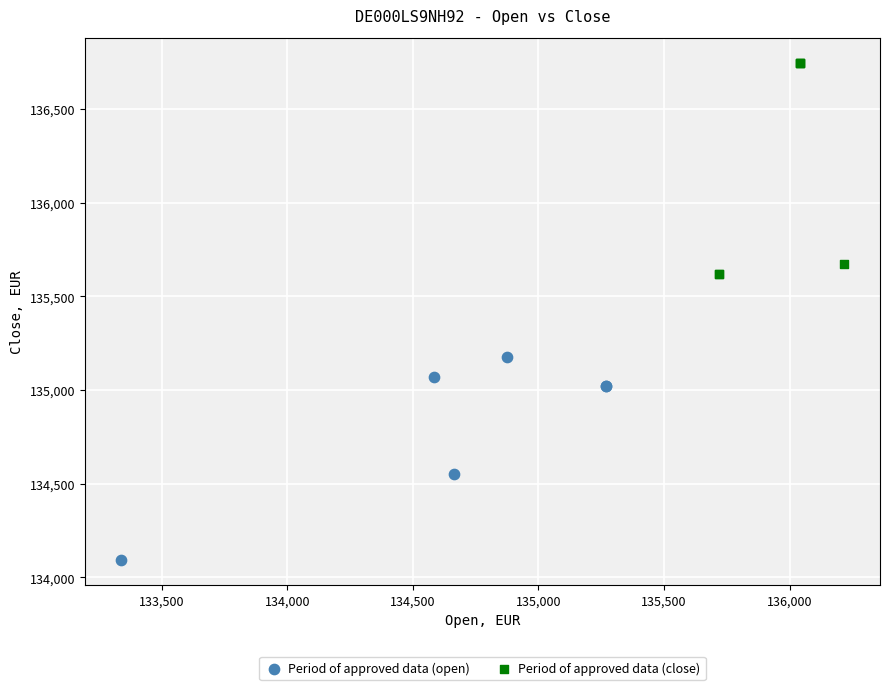

Which series reaches the maximum Y coordinate?

Period of approved data (close)